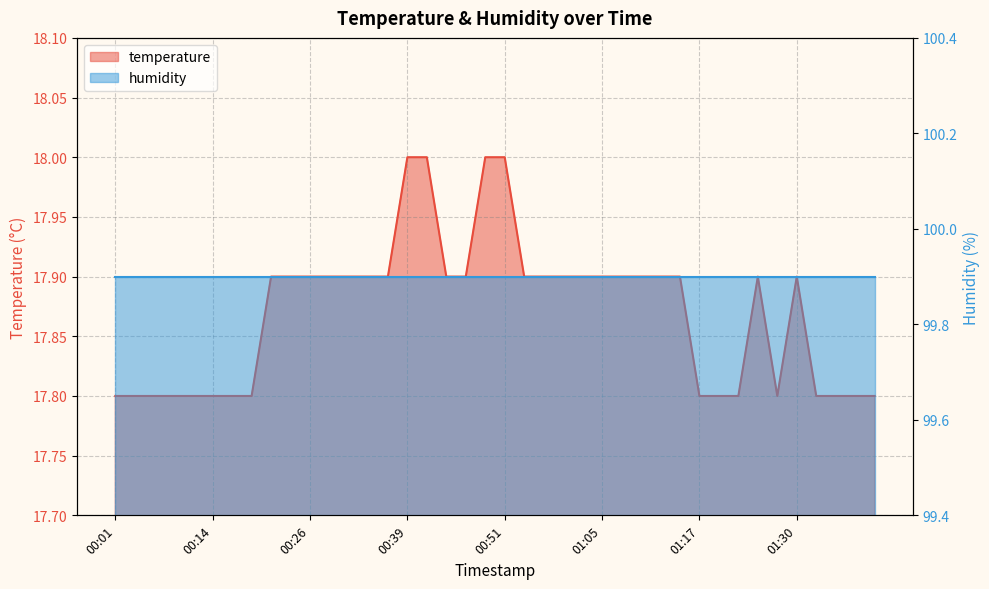

Which has a higher value, 00:44 or 00:29?

00:44